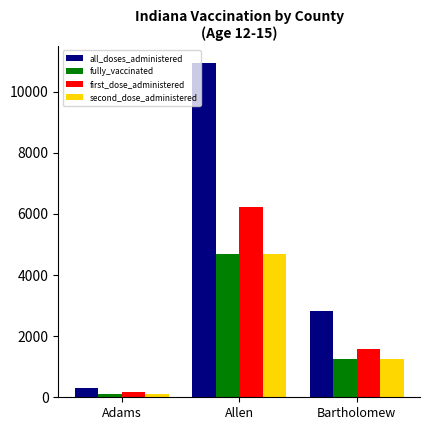

Where does the all_doses_administered series first go above 2824?

Allen